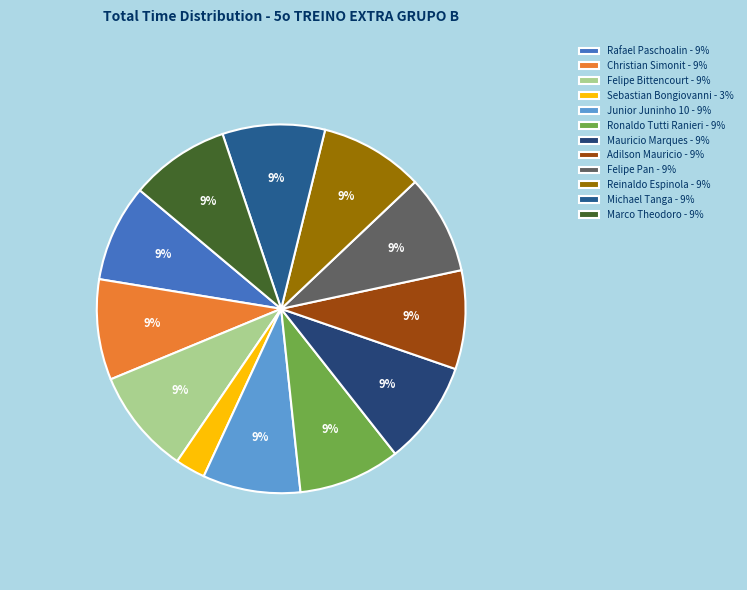

Approximately how many times larger is the value at Ronaldo Tutti Ranieri compared to Reinaldo Espinola?

1.0